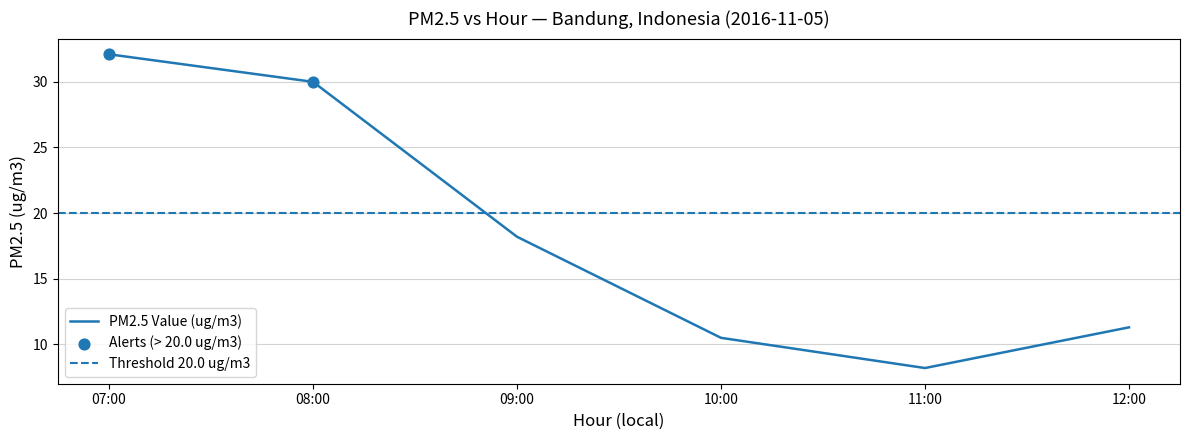

Is it true that PM2.5 Value (ug/m3) equals 17.3 at 10:00?

False